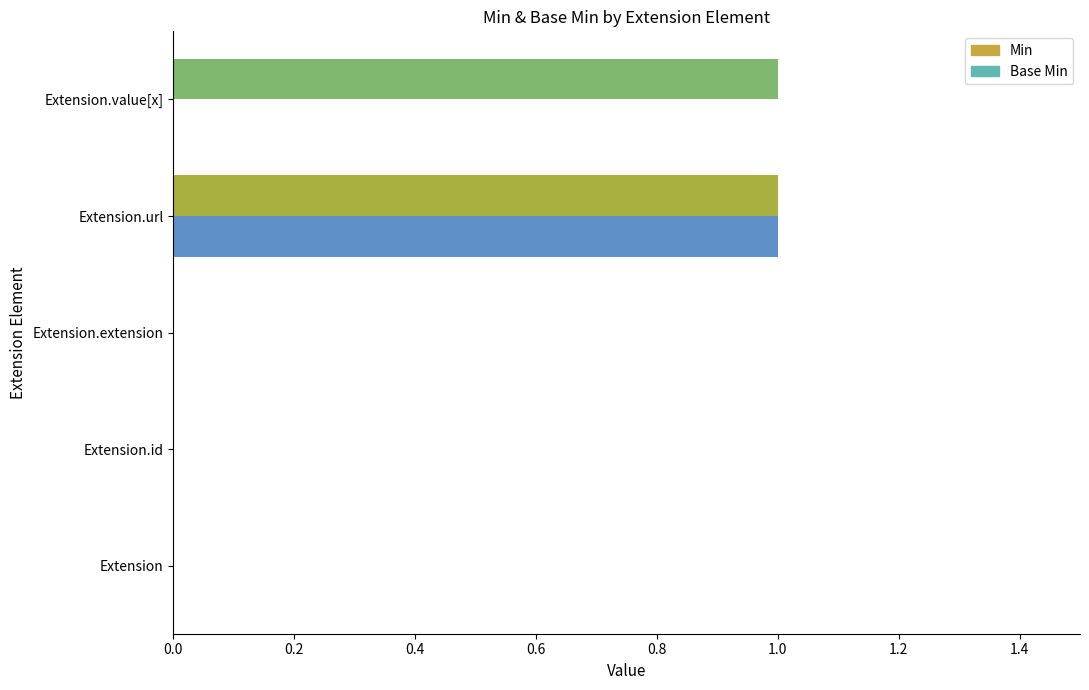

Is the value of Min at Extension.id greater than the value of Base Min at Extension.url?

No